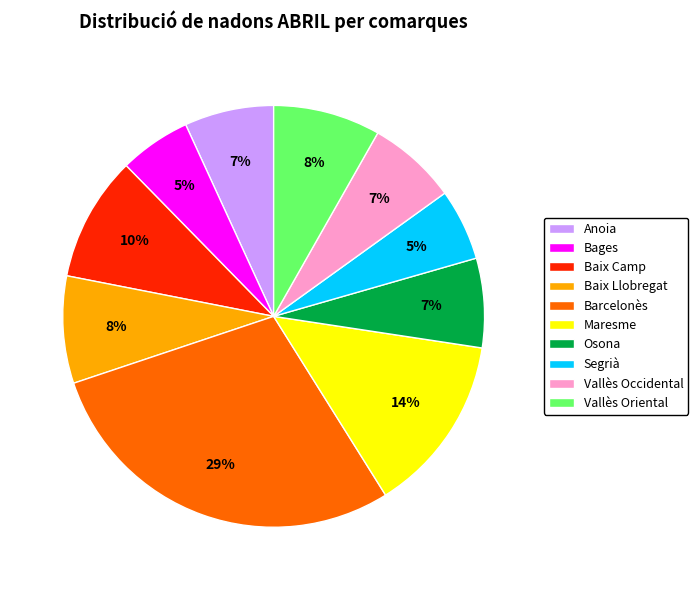

Does Vallès Occidental represent more than half of the total?

No